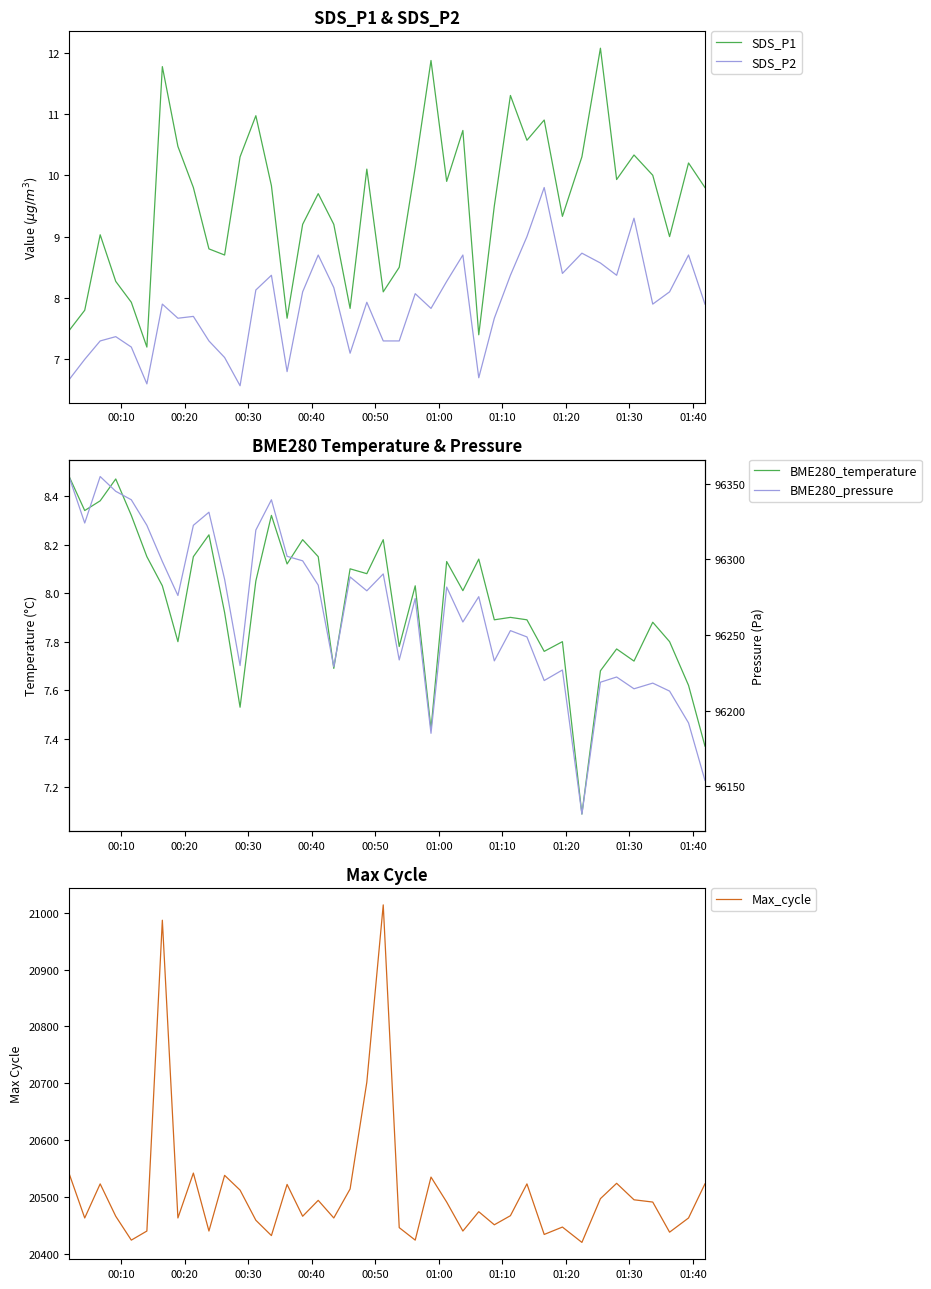

True or false: SDS_P1 and SDS_P2 intersect in this chart.

False